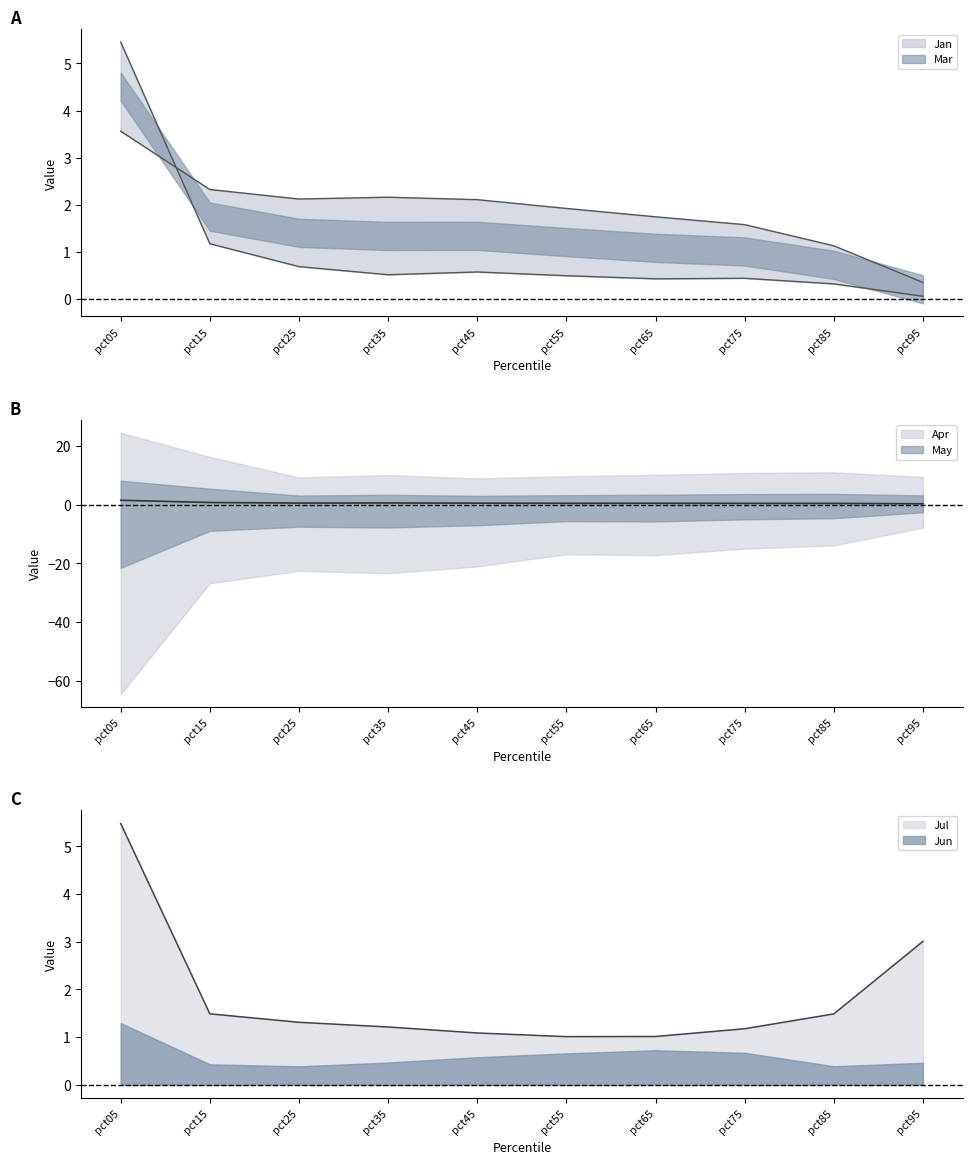

How many interior local peaks does the Mar series have?

1